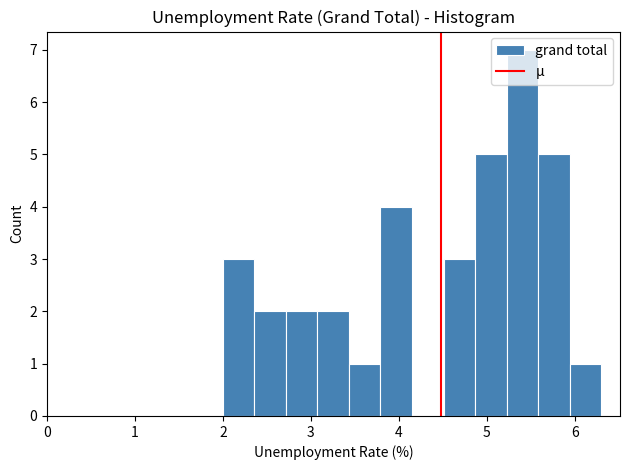

Read against the x-axis, roughly where is the centre of the tallest bar?

5.4